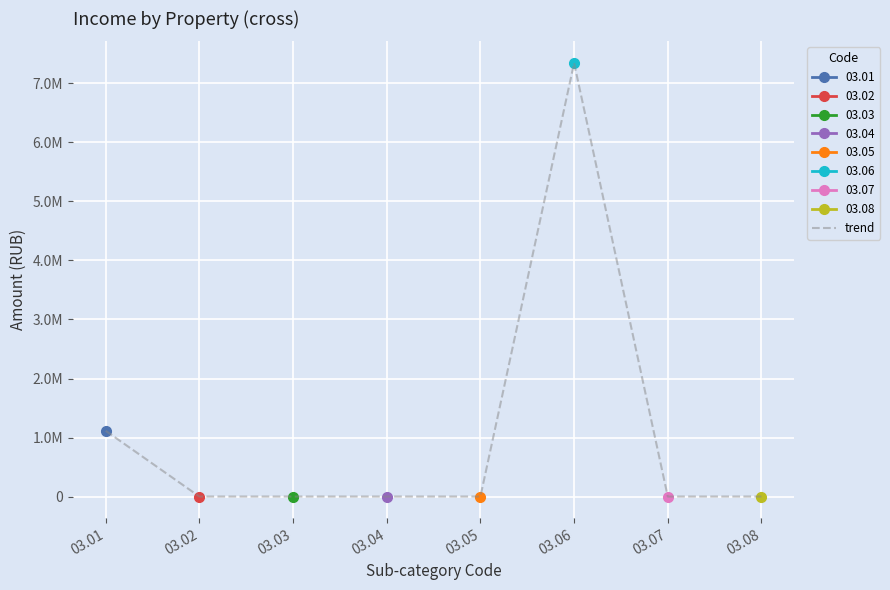

How many interior local peaks (higher than both neighbors) does the data have?

1